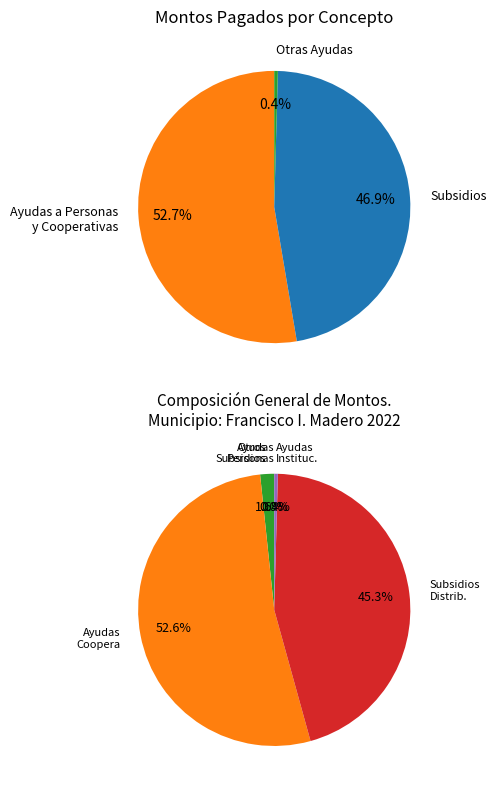

To the nearest percent, what is the difference between the Ayudas sociales a instituciones and Otros subsidios slice percentages?

1%